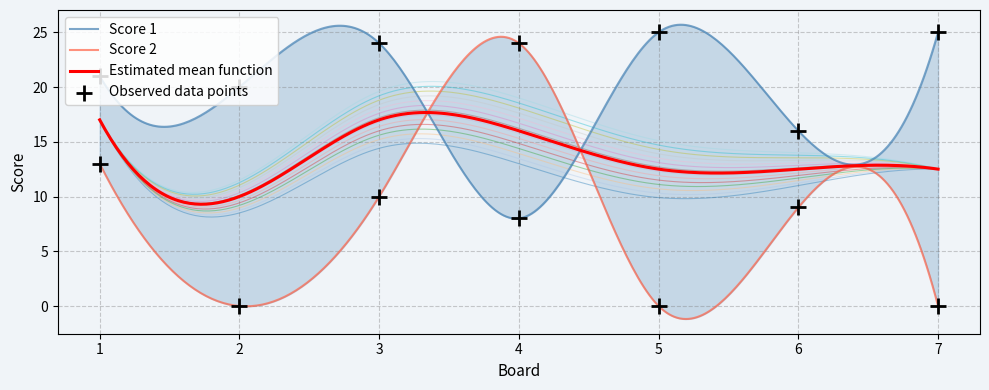

At which category is the sum across all series the highest?

1